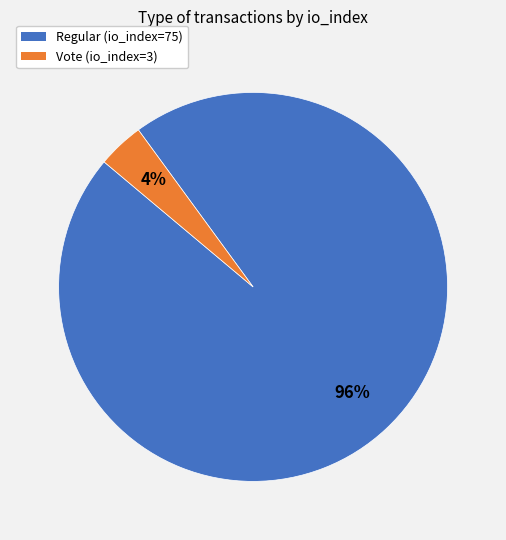

What is the largest slice in the pie chart?

Regular (io_index=75)